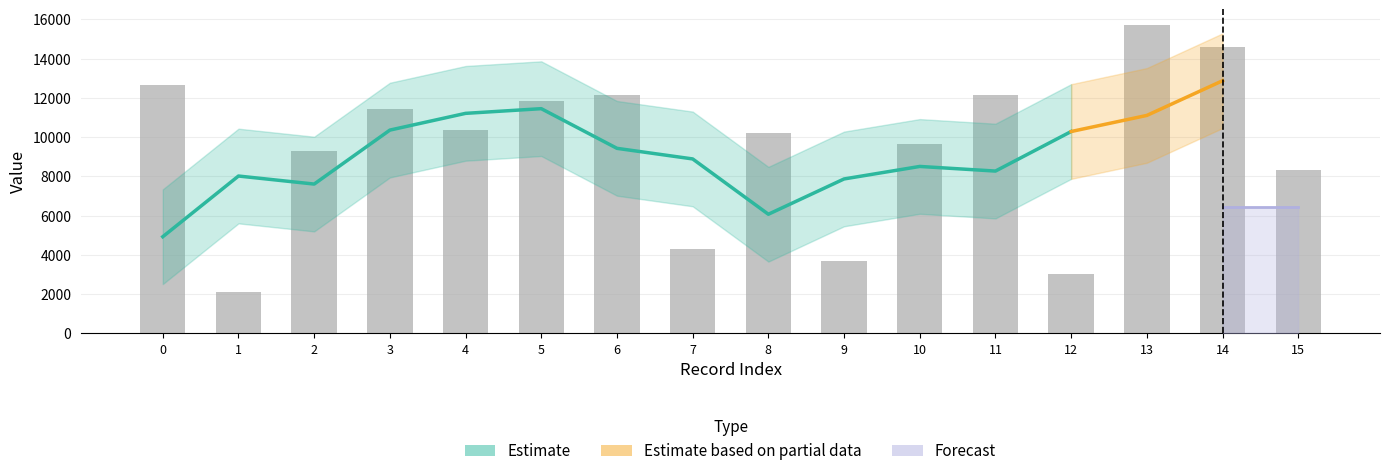

What position from the right is 2998?

4